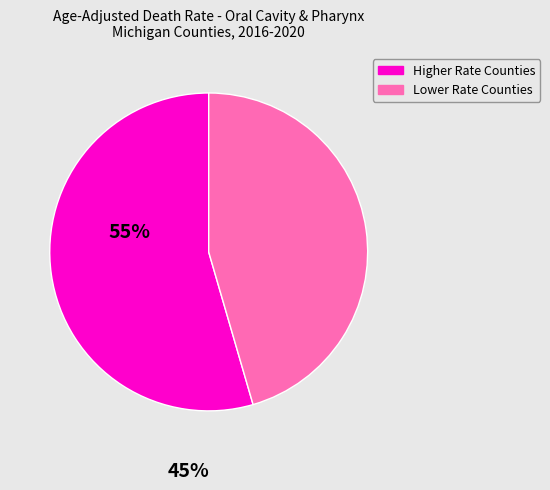

Do Higher Rate Counties and Lower Rate Counties together represent more than half of the pie?

Yes